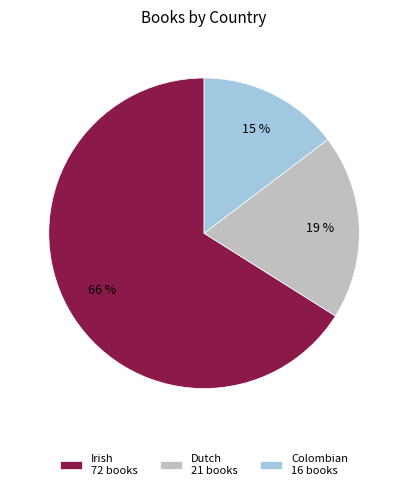

Which has a higher value, Irish 72 books or Dutch 21 books?

Irish 72 books